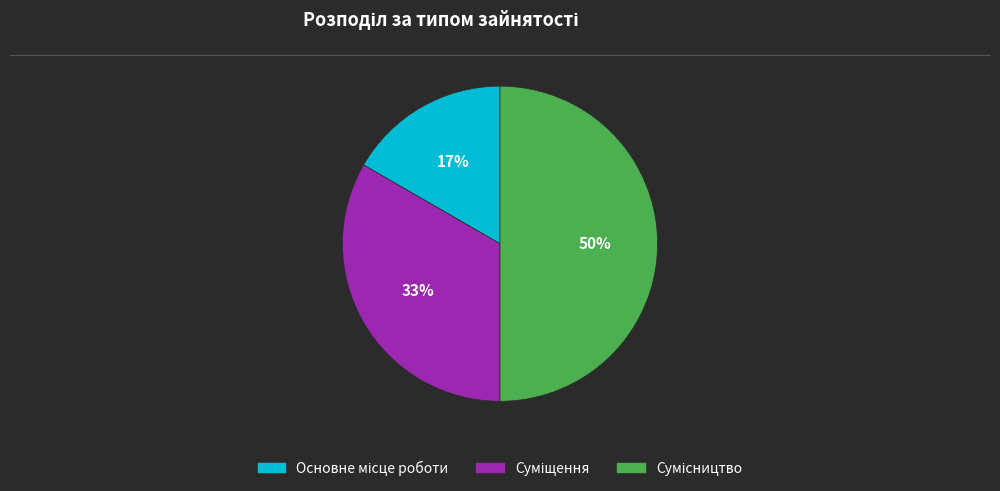

To the nearest percent, what is the average slice percentage?

33%